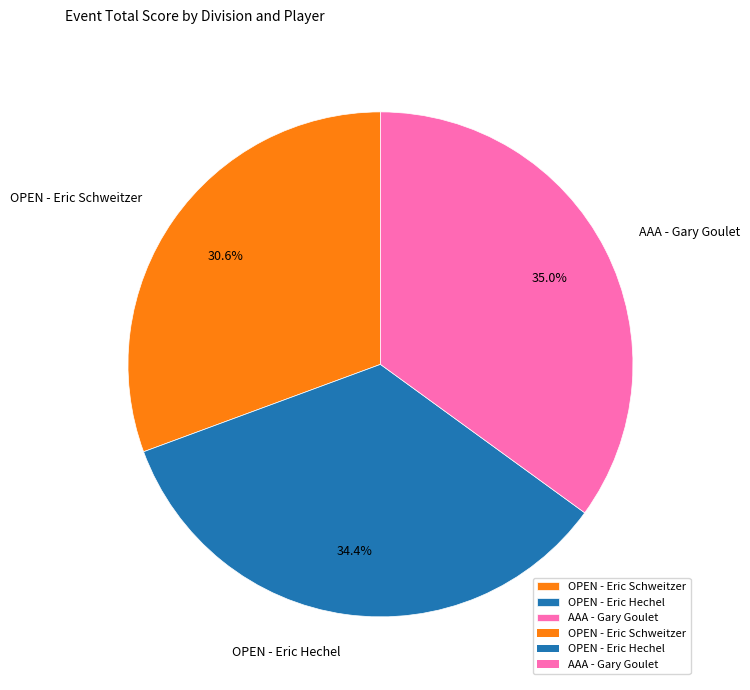

To the nearest percent, what portion does OPEN - Eric Schweitzer represent?

31%